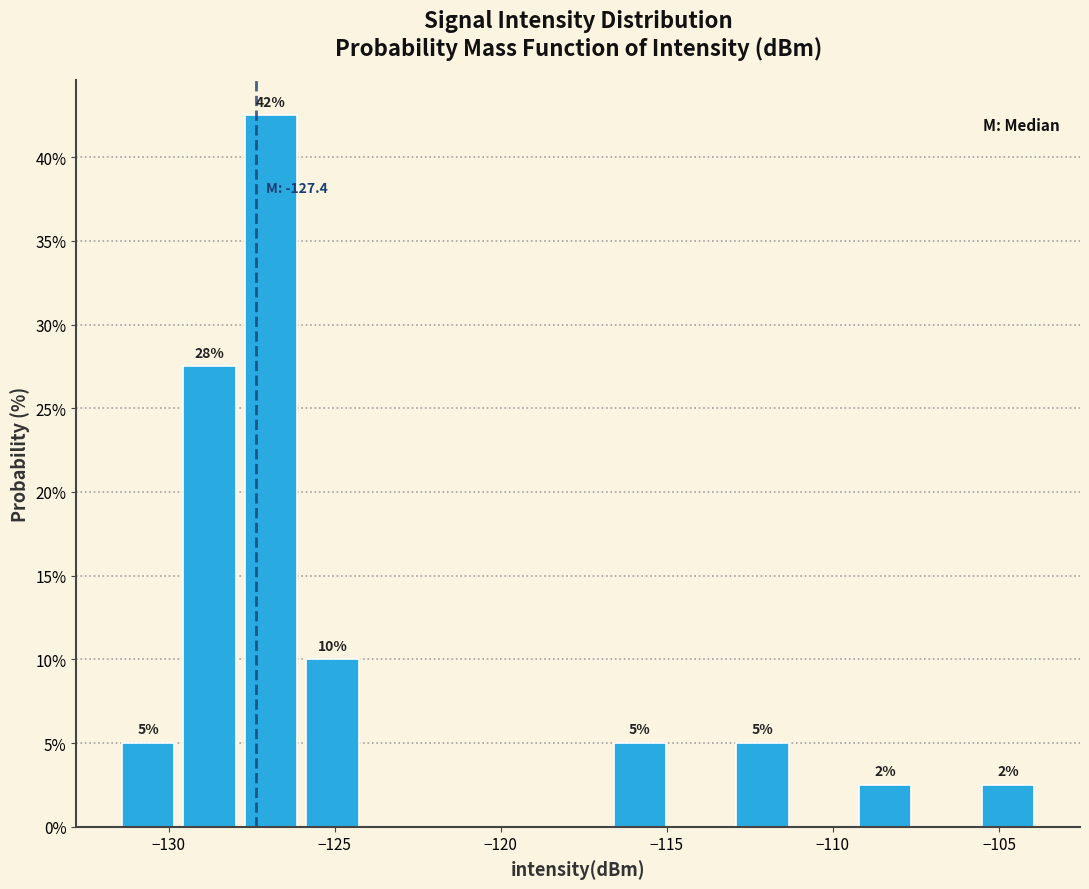

Around what value on the x-axis is the tallest bar? Give the approximate position of its centre, as read against the axis.

-127.0